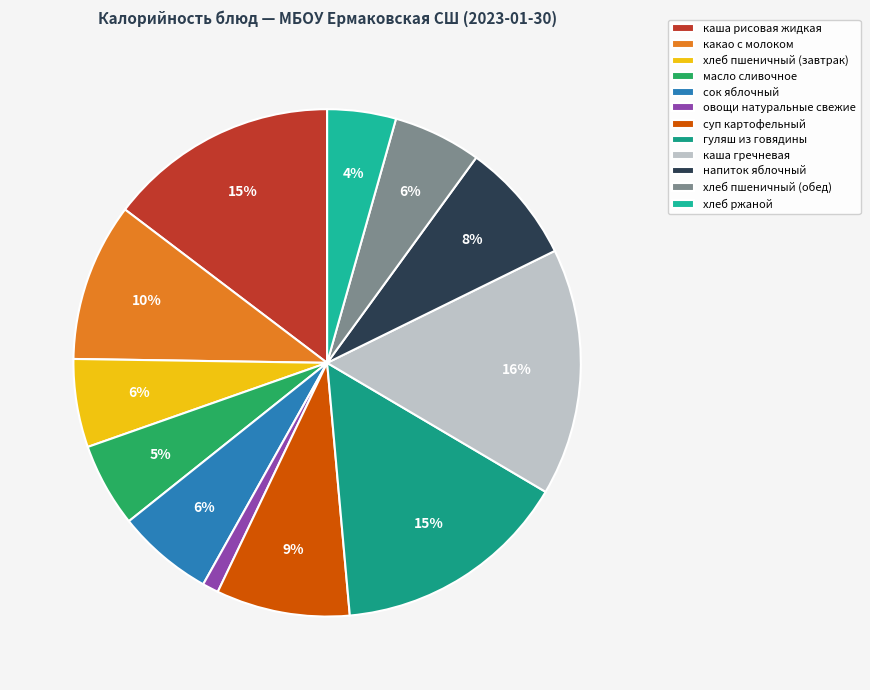

Is it true that каша гречневая is 16% of the pie?

True